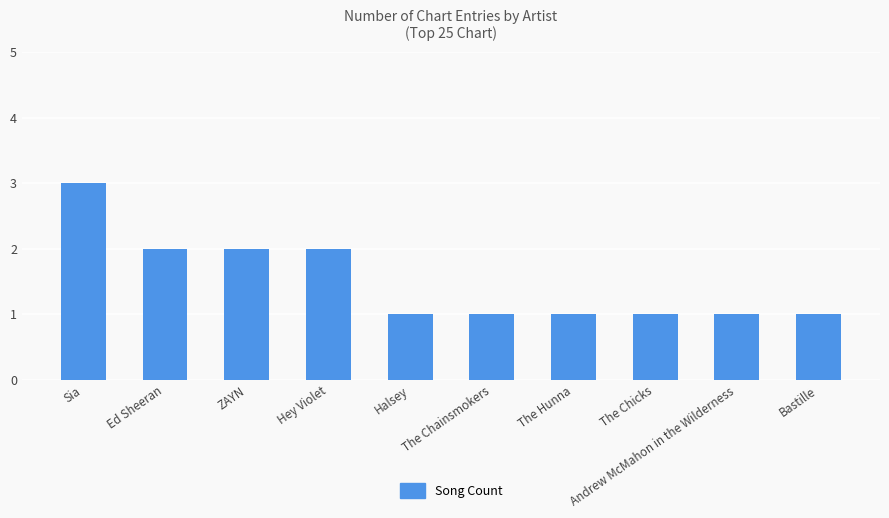

Count the number of categories in the chart.

10